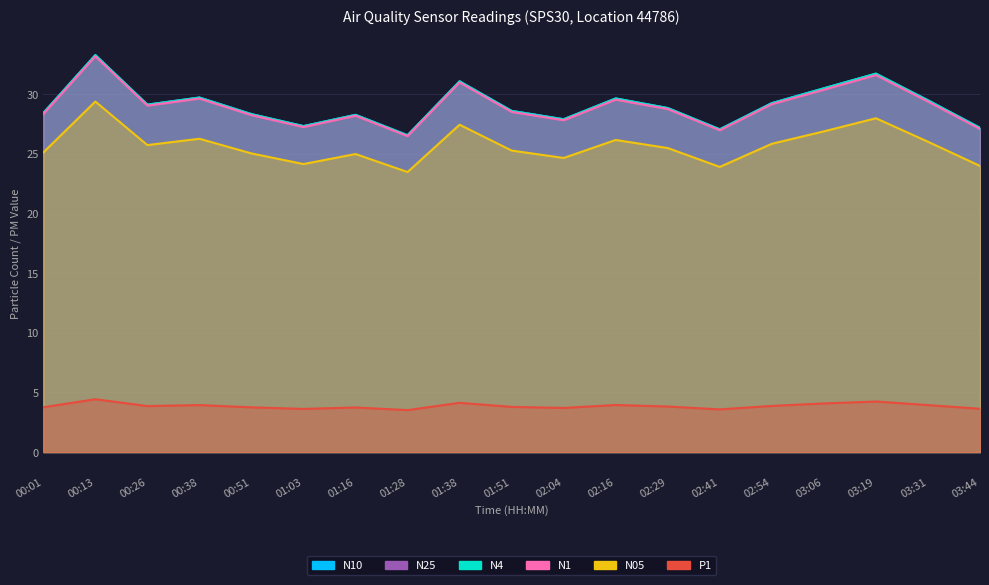

Does the chart display data point markers on the line(s)?

No